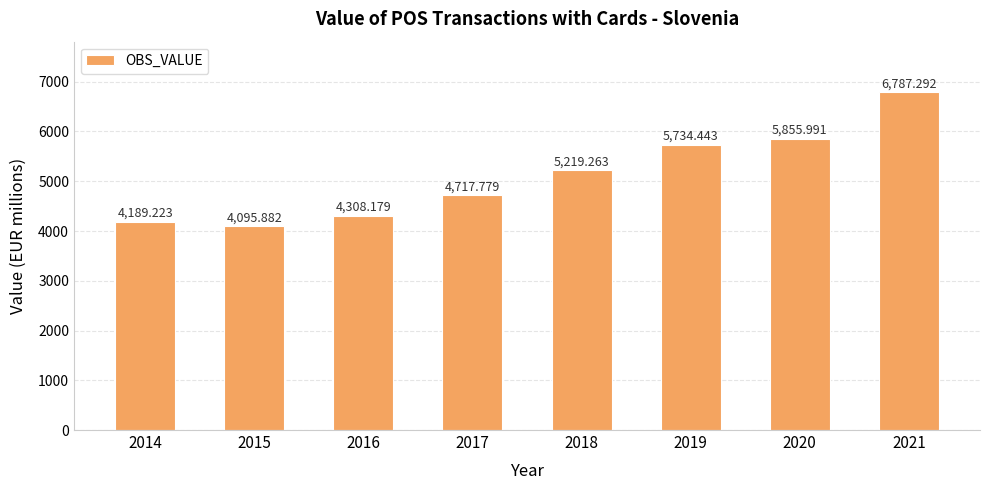

At which category does the chart reach its peak across all series?

2021